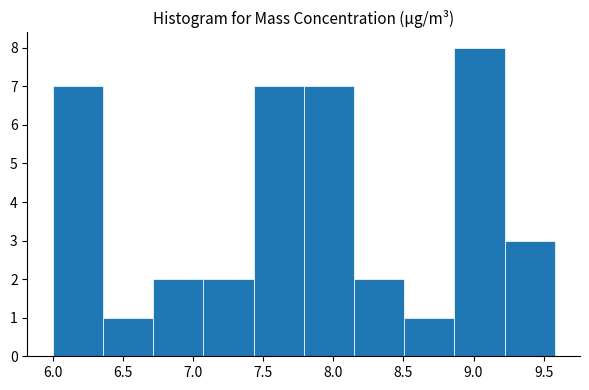

Reading left to right, list every bar in this chart as the range it spans on the x-axis followed by its height. Neither the bar edges nor the heights are printed on the chart, so give them approximately, as read against the axes.

6.00 to 6.35: 7
6.35 to 6.70: 1
6.70 to 7.05: 2
7.05 to 7.45: 2
7.45 to 7.80: 7
7.80 to 8.15: 7
8.15 to 8.50: 2
8.50 to 8.85: 1
8.85 to 9.20: 8
9.20 to 9.60: 3